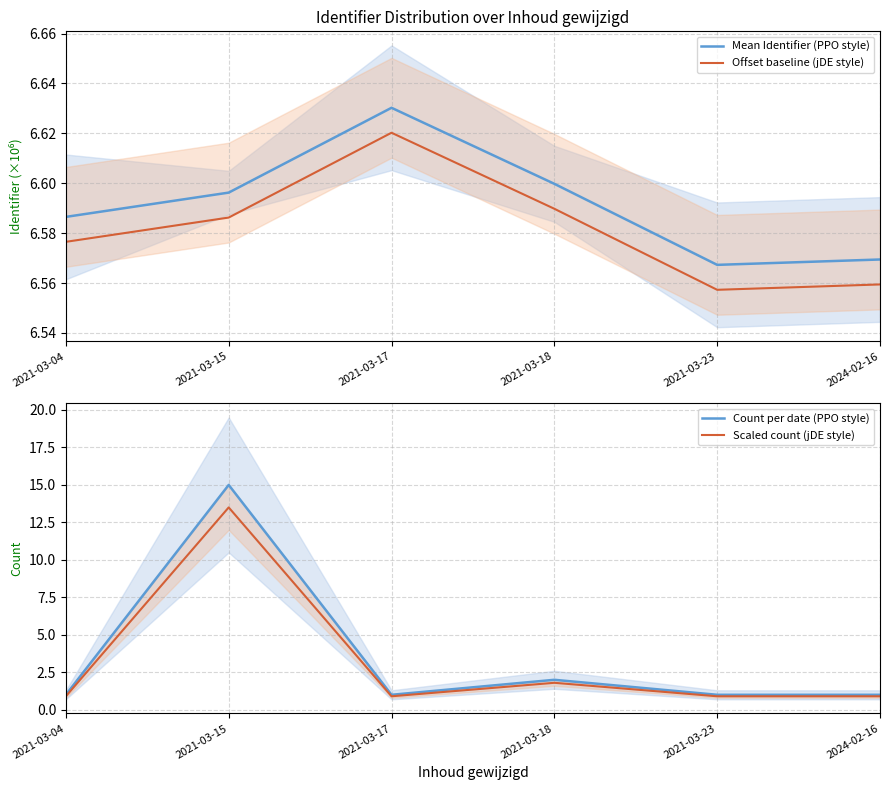

What is the approximate value of Scaled count (jDE style) at 2021-03-15?

13.5